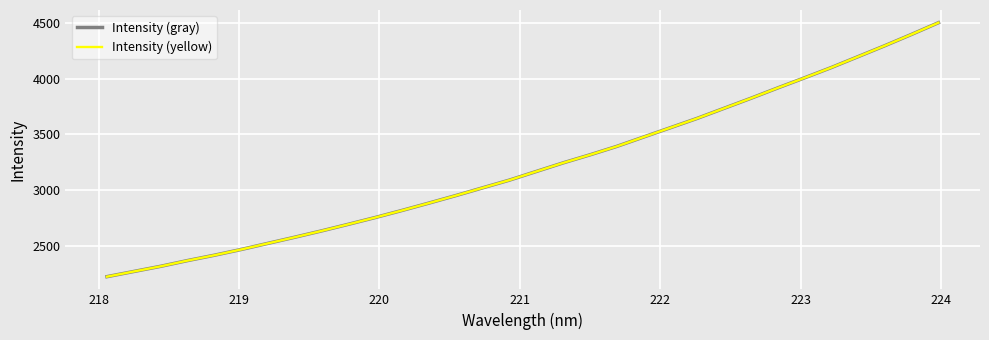

Is this an area chart (filled region under the line)?

No